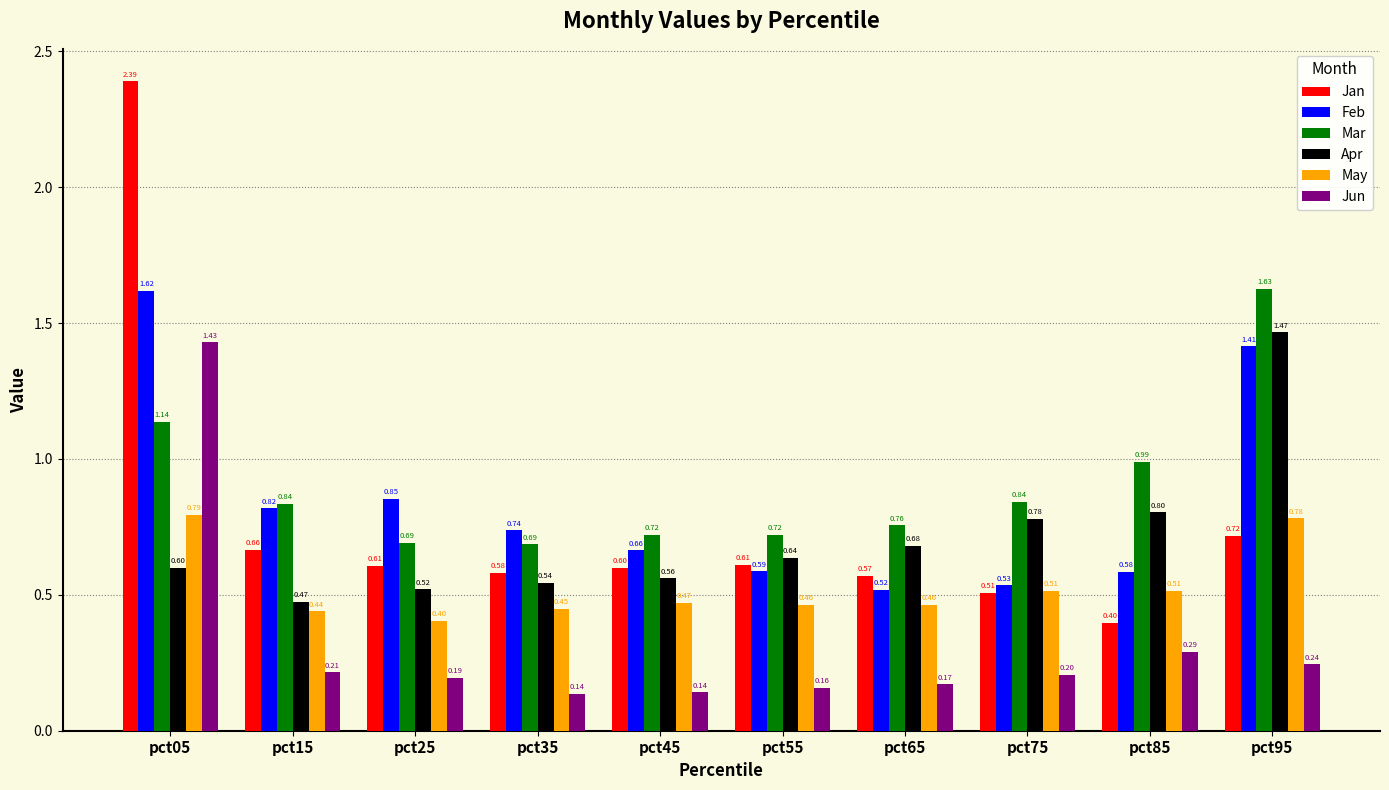

What is the difference between the highest and lowest values at pct05?

1.8